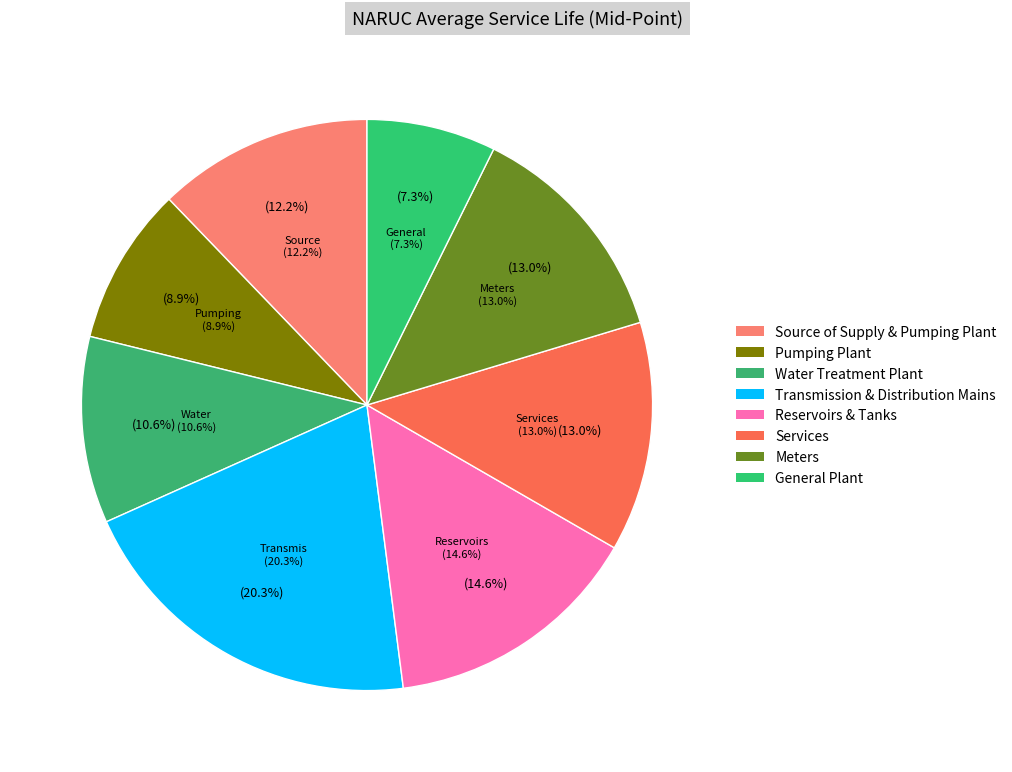

To the nearest percent, what is the combined percentage of General Plant and Source of Supply & Pumping Plant?

20%